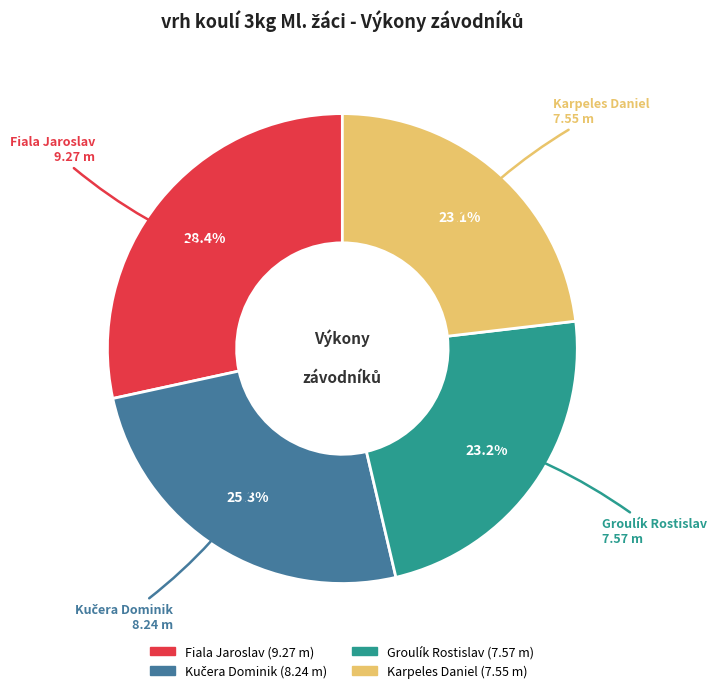

Does any single category account for the majority?

No